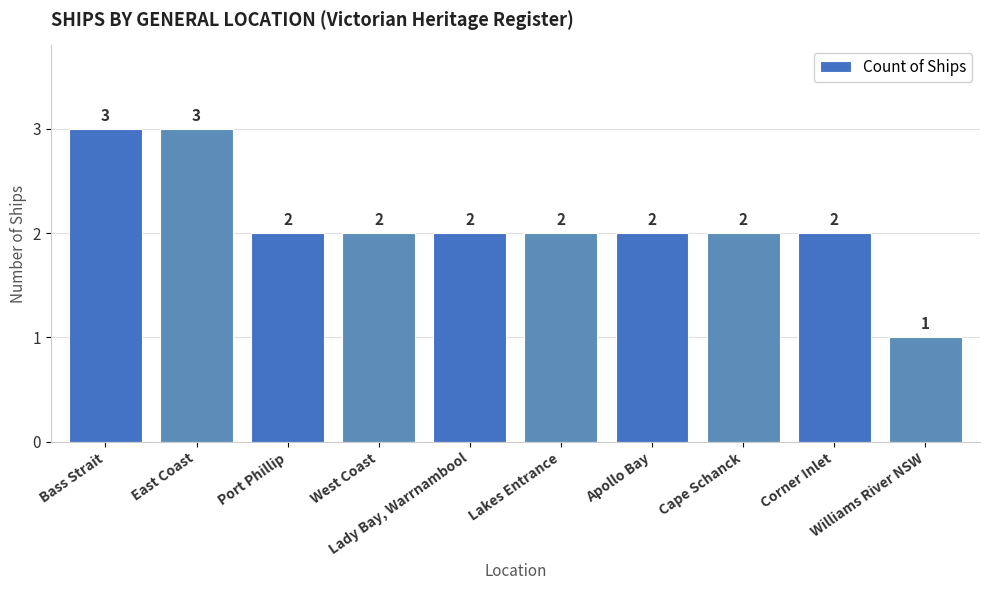

How many values are between 2 and 3?

9